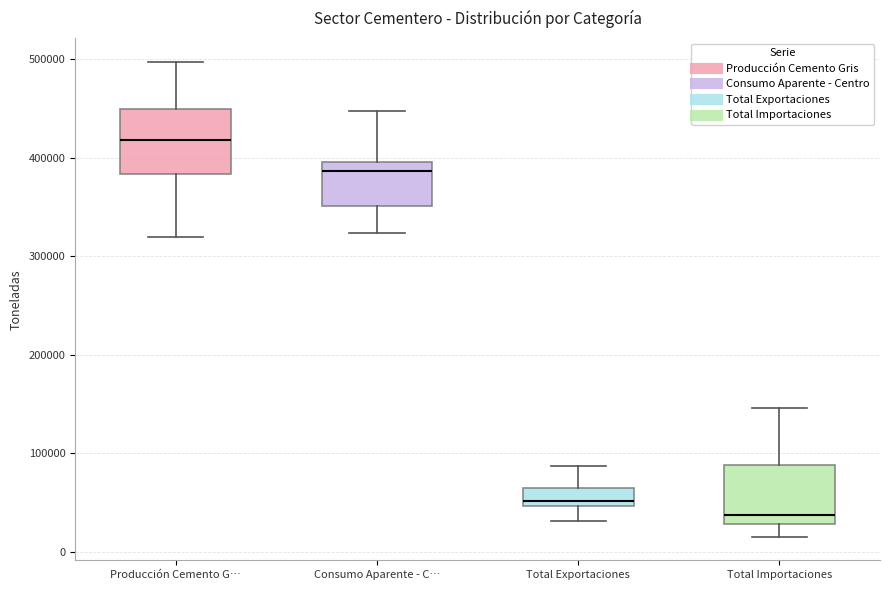

Where does the lower whisker of the box for Total Importaciones end on the y-axis? The values are not printed on the chart, so give them approximately, as read against the axis.

20000